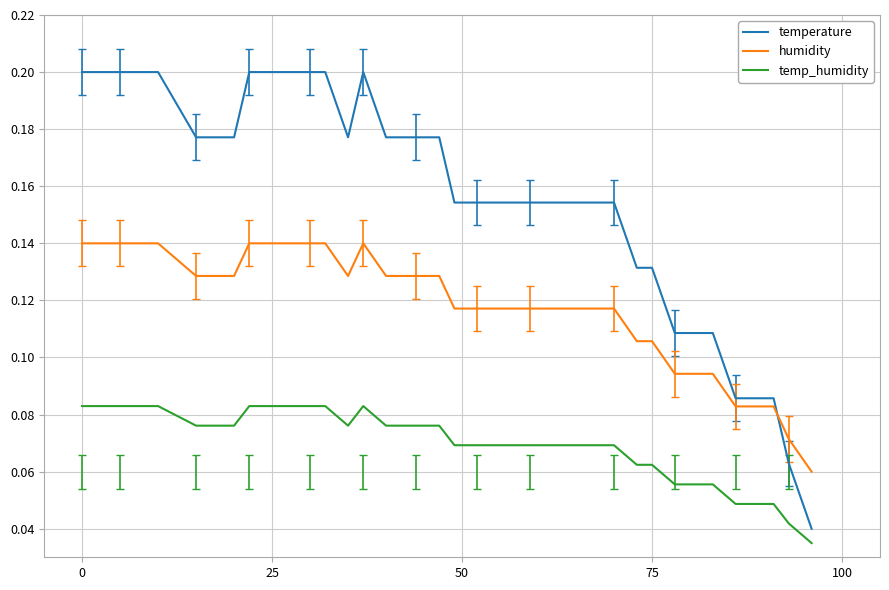

Which series ends up on top after the final intersection of humidity and temperature?

humidity